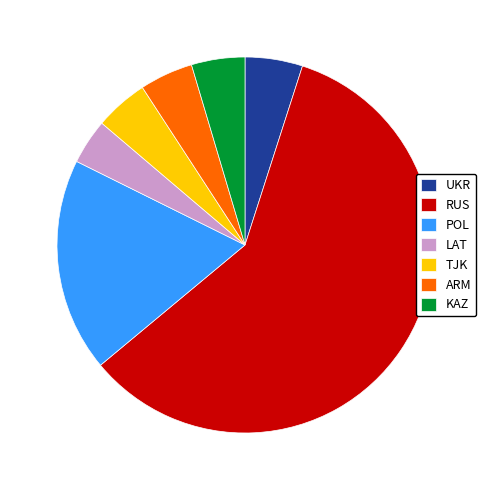

How many slices are in this pie chart?

7